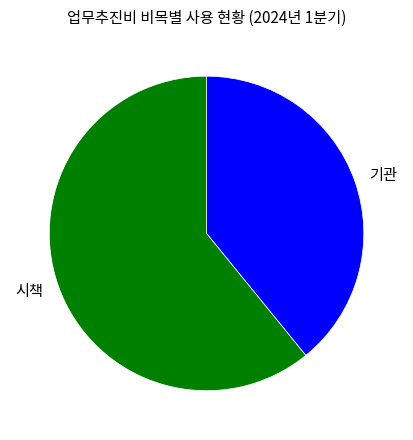

Does 기관 represent more than half of the total?

No